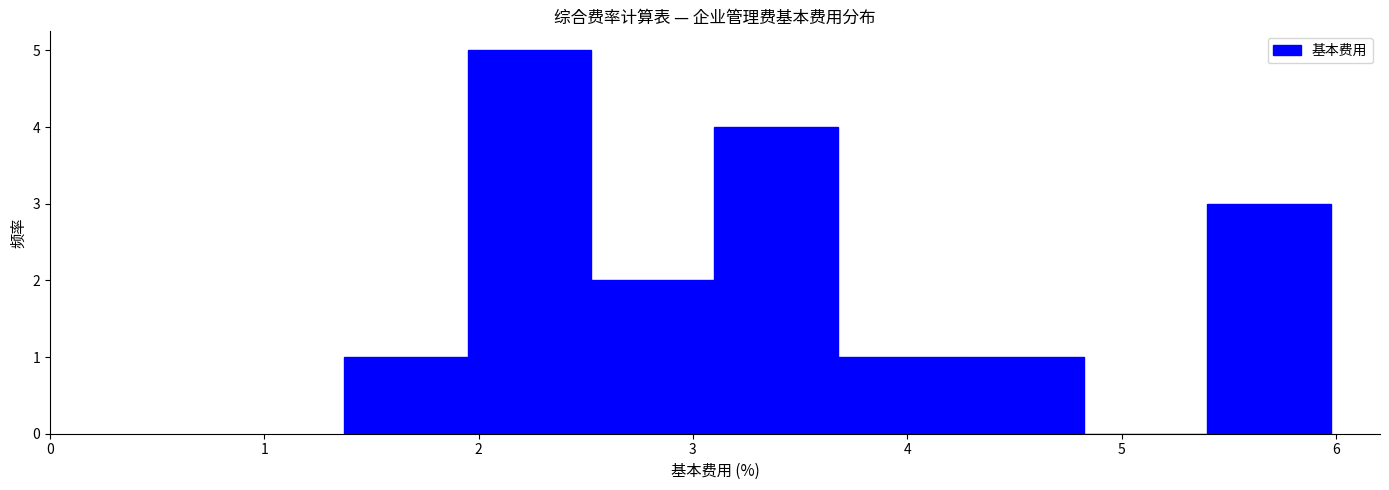

Reading left to right, list every bar in this chart as the range it spans on the x-axis followed by its height. Neither the bar edges nor the heights are printed on the chart, so give them approximately, as read against the axes.

1.4 to 1.9: 1
1.9 to 2.5: 5
2.5 to 3.1: 2
3.1 to 3.7: 4
3.7 to 4.3: 1
4.3 to 4.8: 1
4.8 to 5.4: 0
5.4 to 6.0: 3